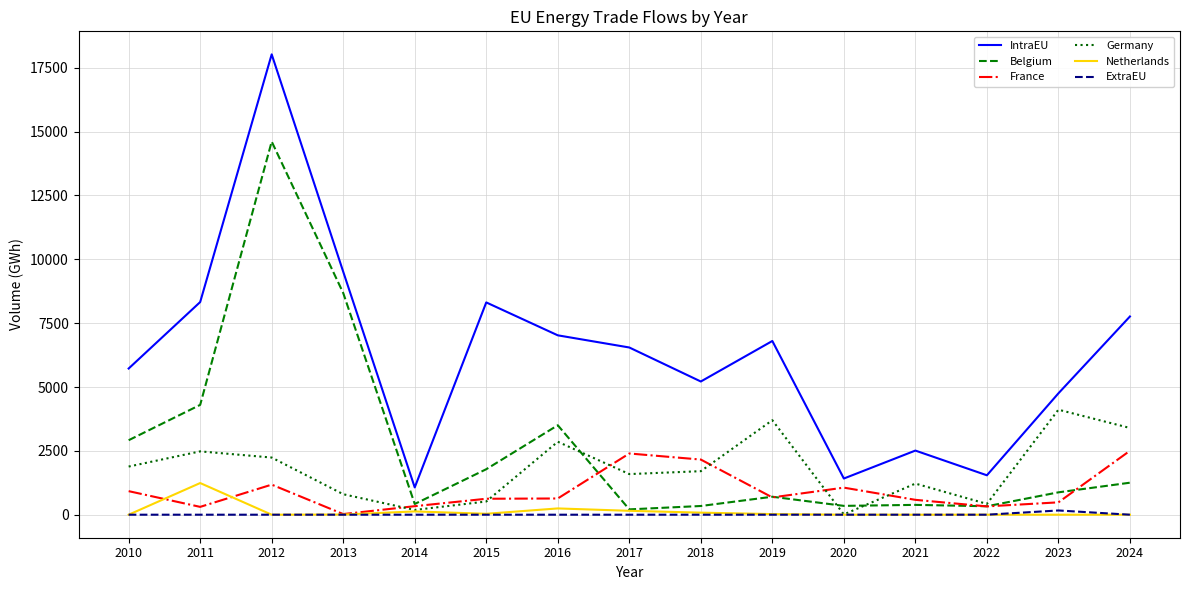

The value of France at 2023 is 484.1. True or false?

True